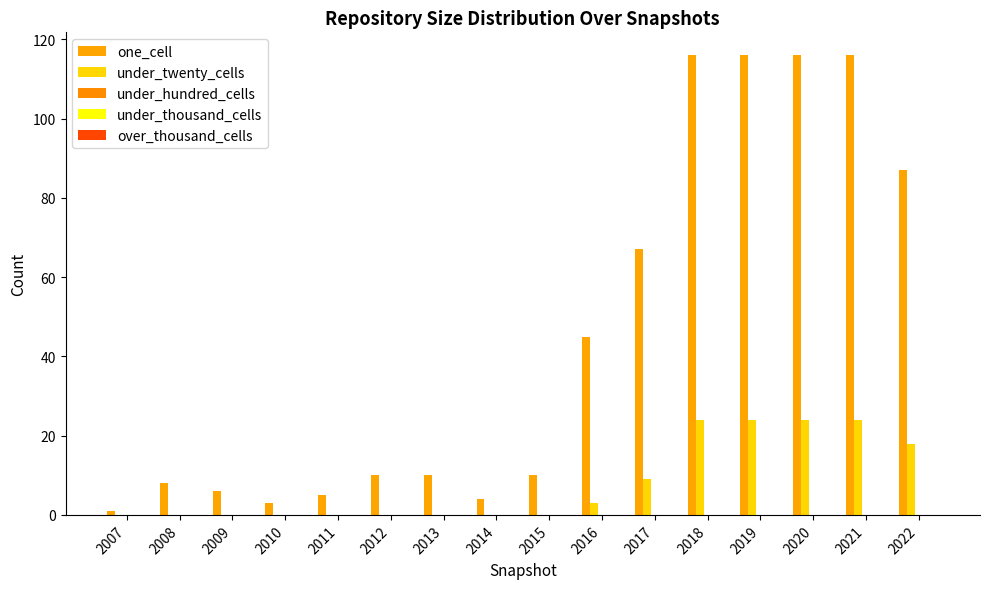

Reading left to right, extract all data points from this chart.

one_cell: 1	8	6	3	5	10	10	4	10	45	67	116	116	116	116	87
under_twenty_cells: 0	0	0	0	0	0	0	0	0	3	9	24	24	24	24	18
under_hundred_cells: 0	0	0	0	0	0	0	0	0	0	0	0	0	0	0	0
under_thousand_cells: 0	0	0	0	0	0	0	0	0	0	0	0	0	0	0	0
over_thousand_cells: 0	0	0	0	0	0	0	0	0	0	0	0	0	0	0	0